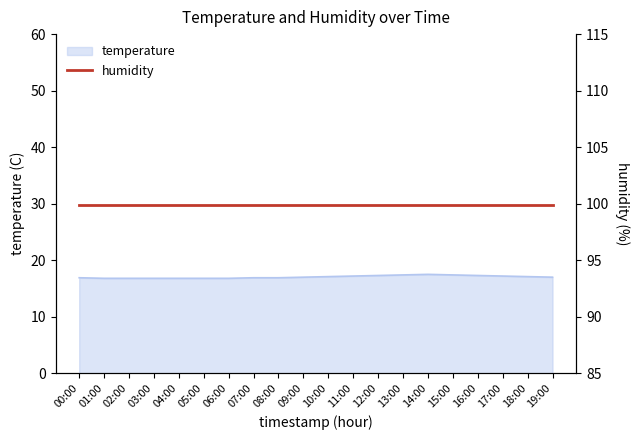

Which has a higher value, 02:00 or 17:00?

17:00